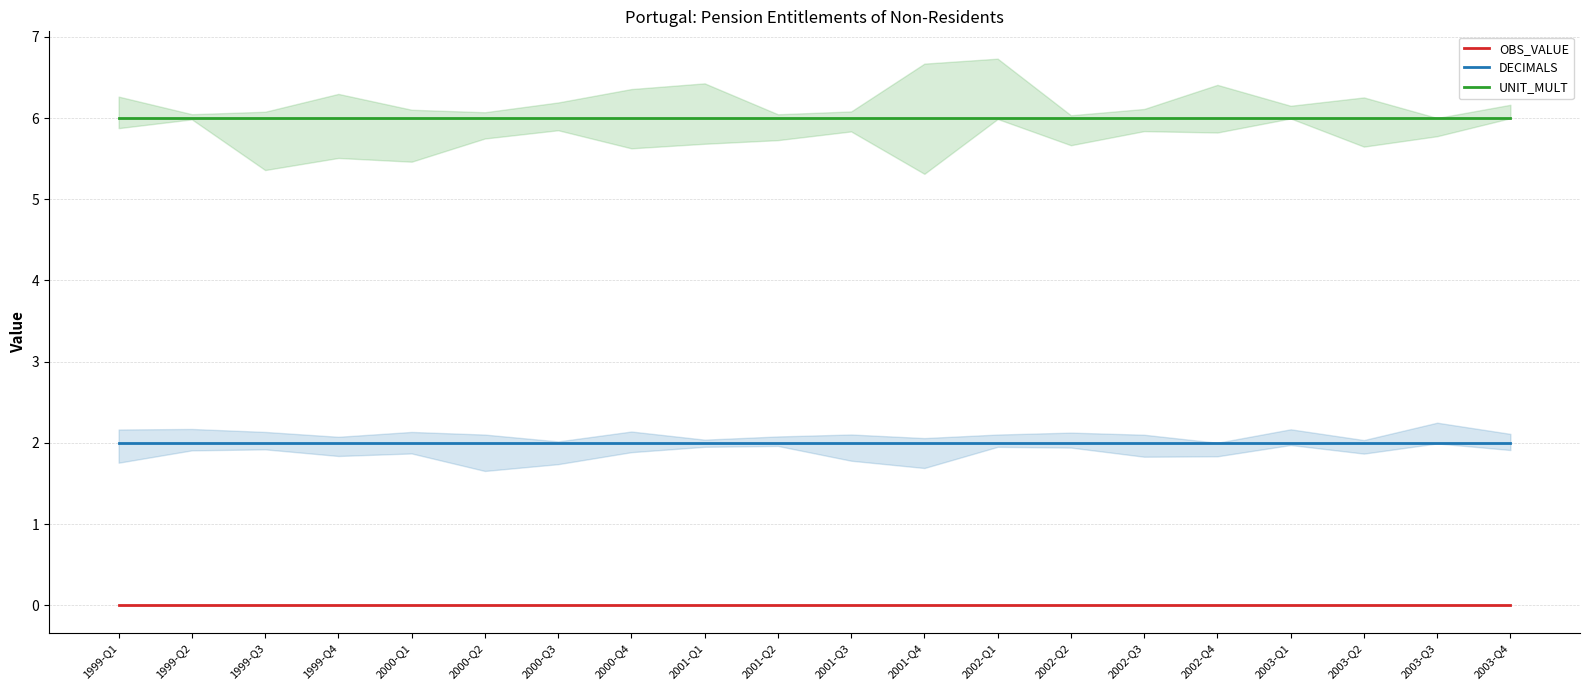

Between 1999-Q4 and 2002-Q2, which series saw the biggest shift?

OBS_VALUE